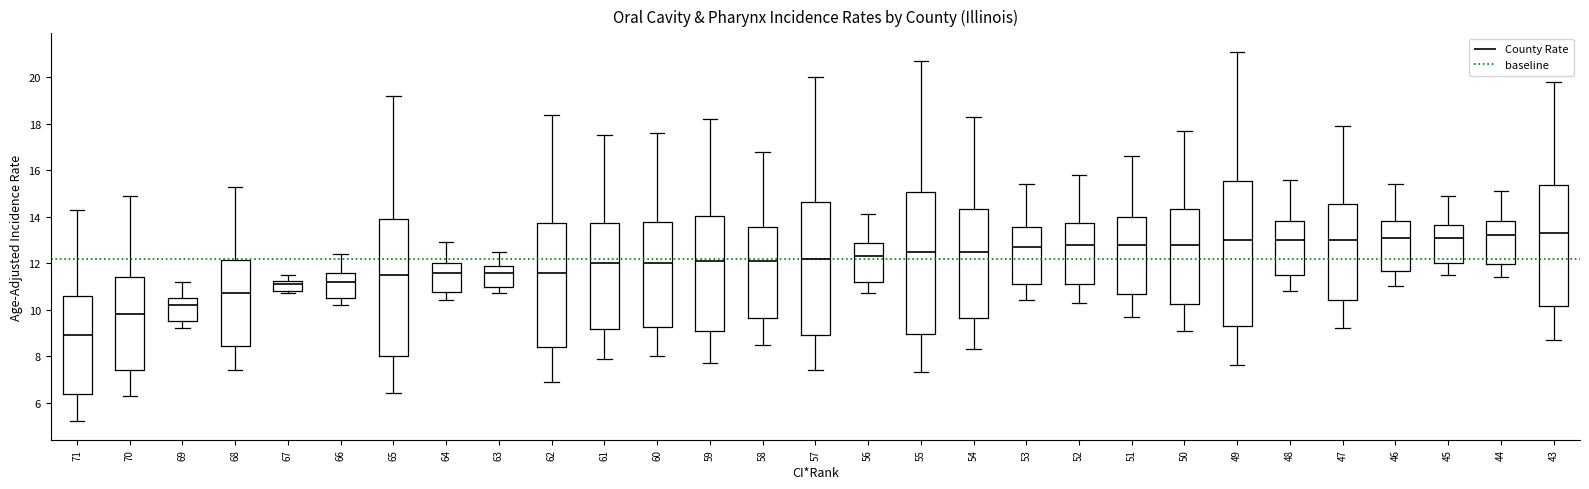

Where is the lower edge of the box at x = 44 on the y-axis? The values are not printed on the chart, so give them approximately, as read against the axis.

12.0